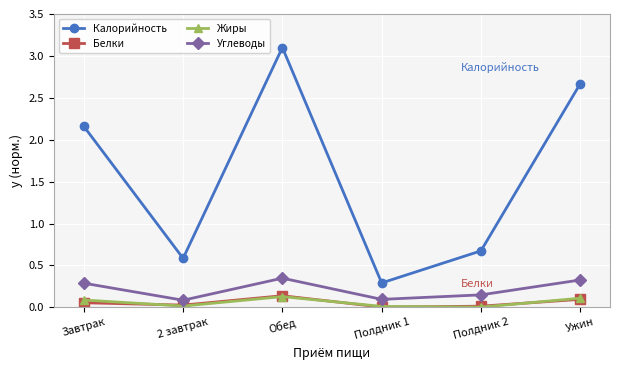

How many lines are shown in the chart?

4